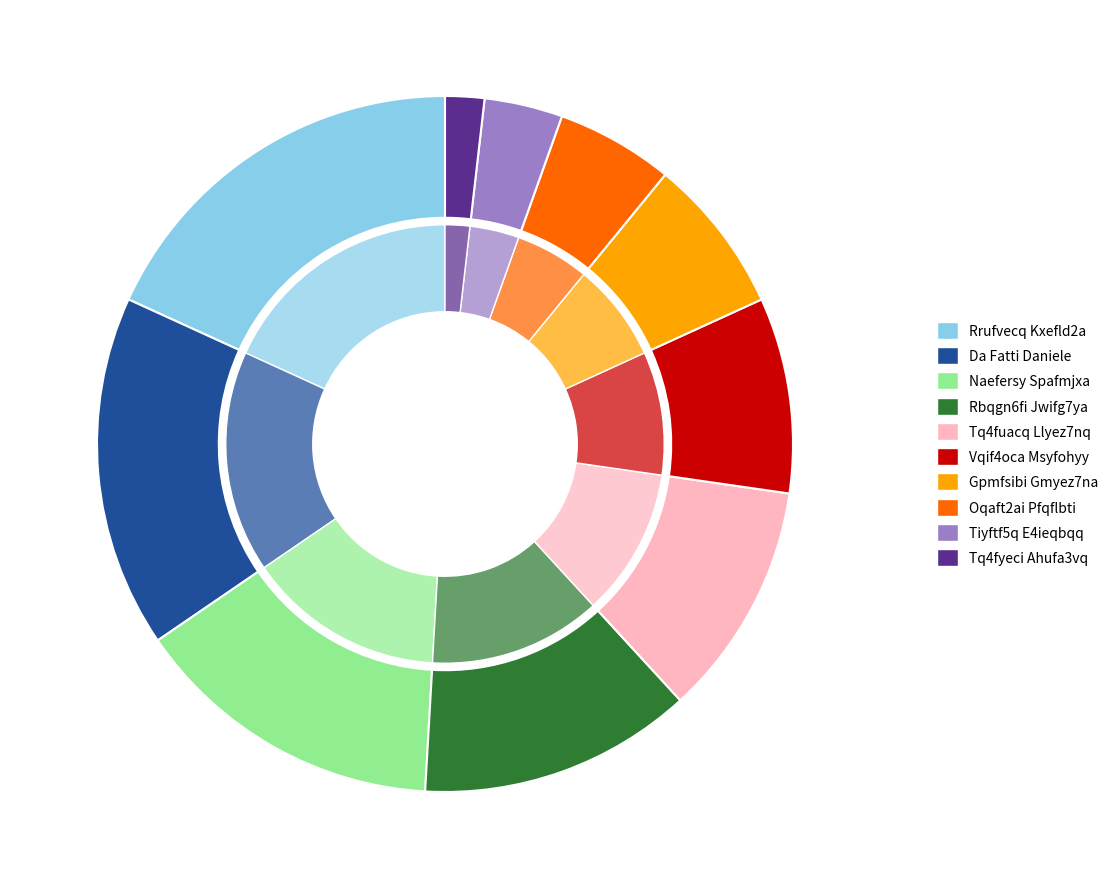

Is Gpmfsibi Gmyez7na the majority of the pie?

No